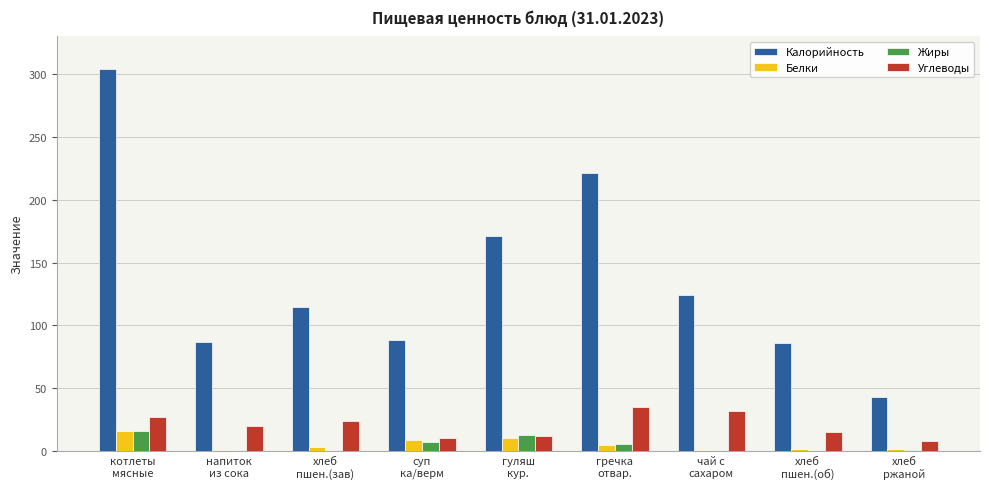

How many groups of bars are there?

9